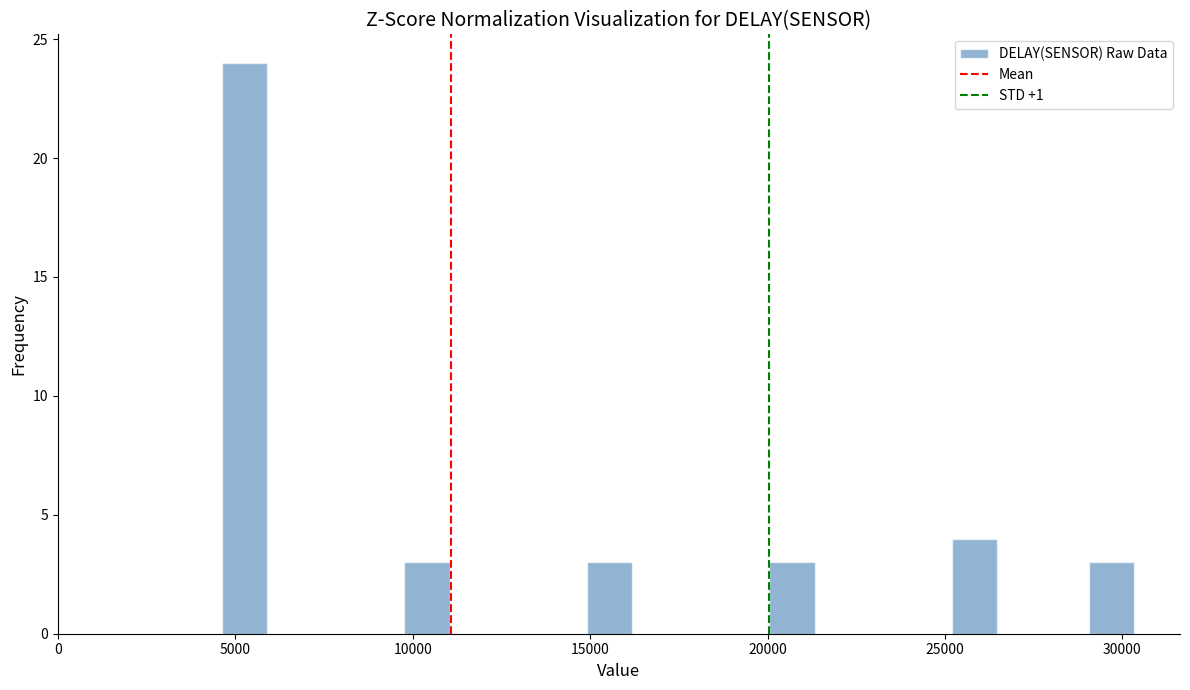

Read against the x-axis, roughly where is the centre of the tallest bar?

5500